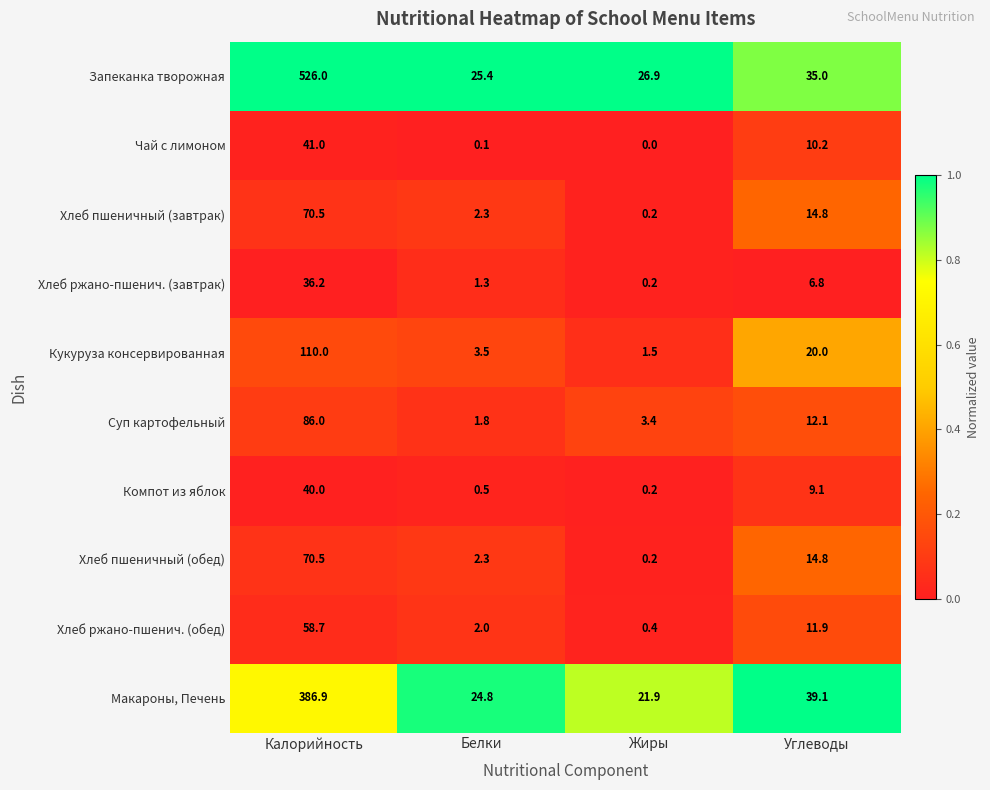

At which category is the sum across all series the highest?

Калорийность